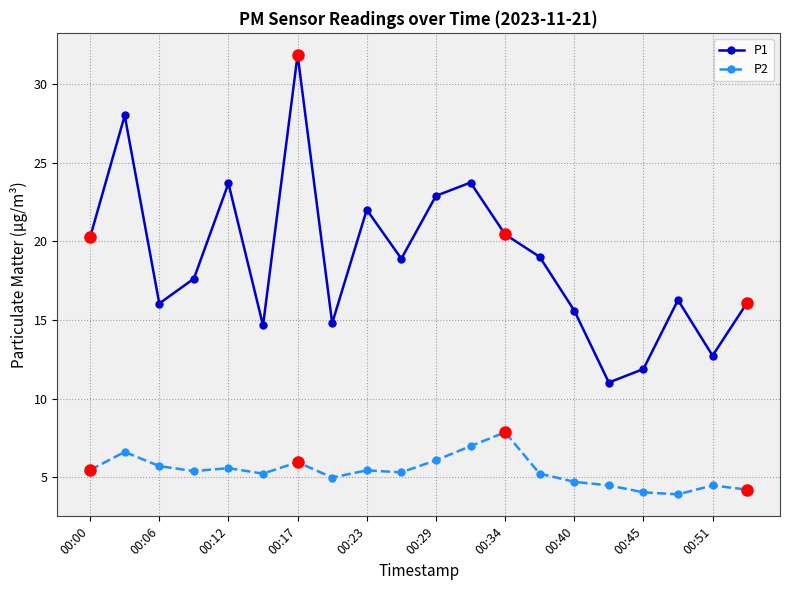

How many values in the P1 series are below 18?

10